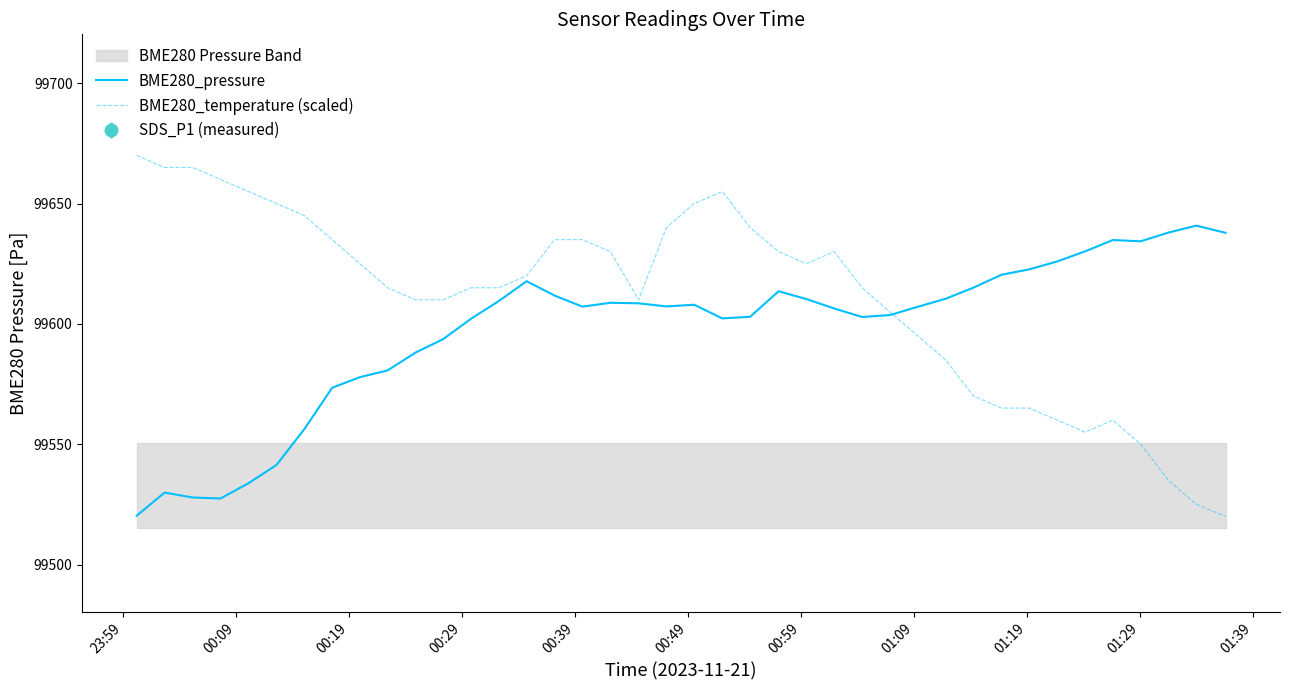

What is the highest value of the BME280_temperature (scaled) series?

99670.0